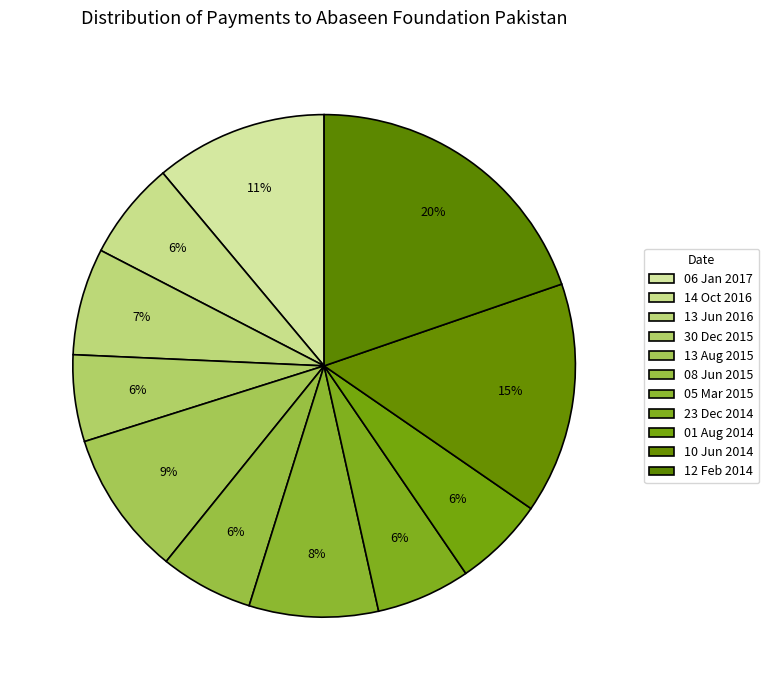

What percentage is the 23 Dec 2014 slice, to the nearest percent?

6%